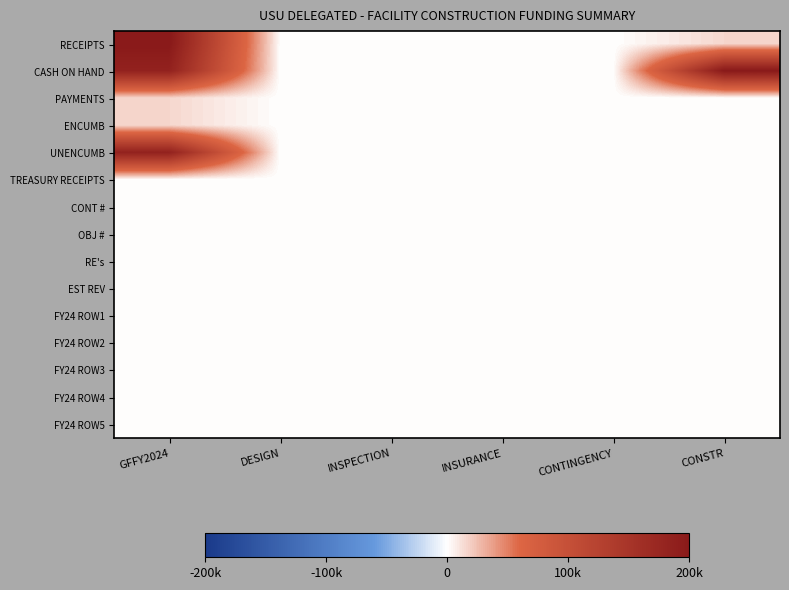

Reading left to right, transcribe all the data shown in this chart.

RECEIPTS: GFFY2024=200000	DESIGN=0	INSPECTION=0	INSURANCE=0	CONTINGENCY=0	CONSTR=15698
CASH ON HAND: GFFY2024=184302	DESIGN=0	INSPECTION=0	INSURANCE=0	CONTINGENCY=0	CONSTR=200000
PAYMENTS: GFFY2024=15698	DESIGN=0	INSPECTION=0	INSURANCE=0	CONTINGENCY=0	CONSTR=0
ENCUMB: GFFY2024=15698	DESIGN=0	INSPECTION=0	INSURANCE=0	CONTINGENCY=0	CONSTR=0
UNENCUMB: GFFY2024=184302	DESIGN=0	INSPECTION=0	INSURANCE=0	CONTINGENCY=0	CONSTR=0
TREASURY RECEIPTS: GFFY2024=0	DESIGN=0	INSPECTION=0	INSURANCE=0	CONTINGENCY=0	CONSTR=0
CONT #: GFFY2024=0	DESIGN=0	INSPECTION=0	INSURANCE=0	CONTINGENCY=0	CONSTR=0
OBJ #: GFFY2024=0	DESIGN=0	INSPECTION=0	INSURANCE=0	CONTINGENCY=0	CONSTR=0
RE's: GFFY2024=0	DESIGN=0	INSPECTION=0	INSURANCE=0	CONTINGENCY=0	CONSTR=0
EST REV: GFFY2024=0	DESIGN=0	INSPECTION=0	INSURANCE=0	CONTINGENCY=0	CONSTR=0
FY24 ROW1: GFFY2024=0	DESIGN=0	INSPECTION=0	INSURANCE=0	CONTINGENCY=0	CONSTR=0
FY24 ROW2: GFFY2024=0	DESIGN=0	INSPECTION=0	INSURANCE=0	CONTINGENCY=0	CONSTR=0
FY24 ROW3: GFFY2024=0	DESIGN=0	INSPECTION=0	INSURANCE=0	CONTINGENCY=0	CONSTR=0
FY24 ROW4: GFFY2024=0	DESIGN=0	INSPECTION=0	INSURANCE=0	CONTINGENCY=0	CONSTR=0
FY24 ROW5: GFFY2024=0	DESIGN=0	INSPECTION=0	INSURANCE=0	CONTINGENCY=0	CONSTR=0